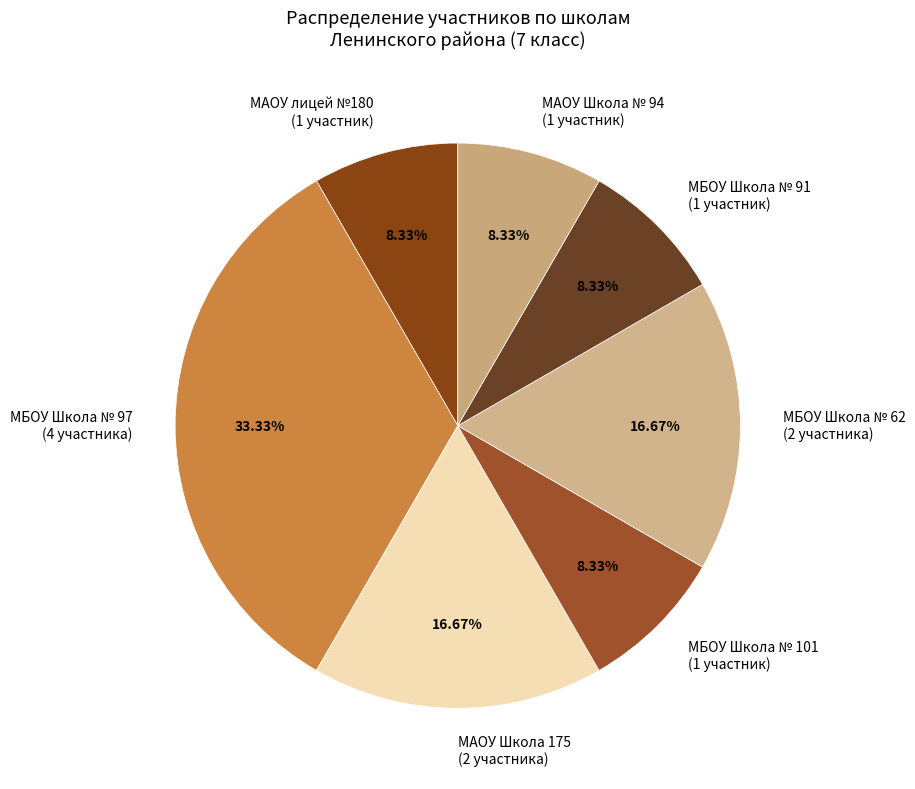

Do МАОУ Школа 175 (2 участника) and МАОУ Школа № 94 (1 участник) together represent more than half of the pie?

No